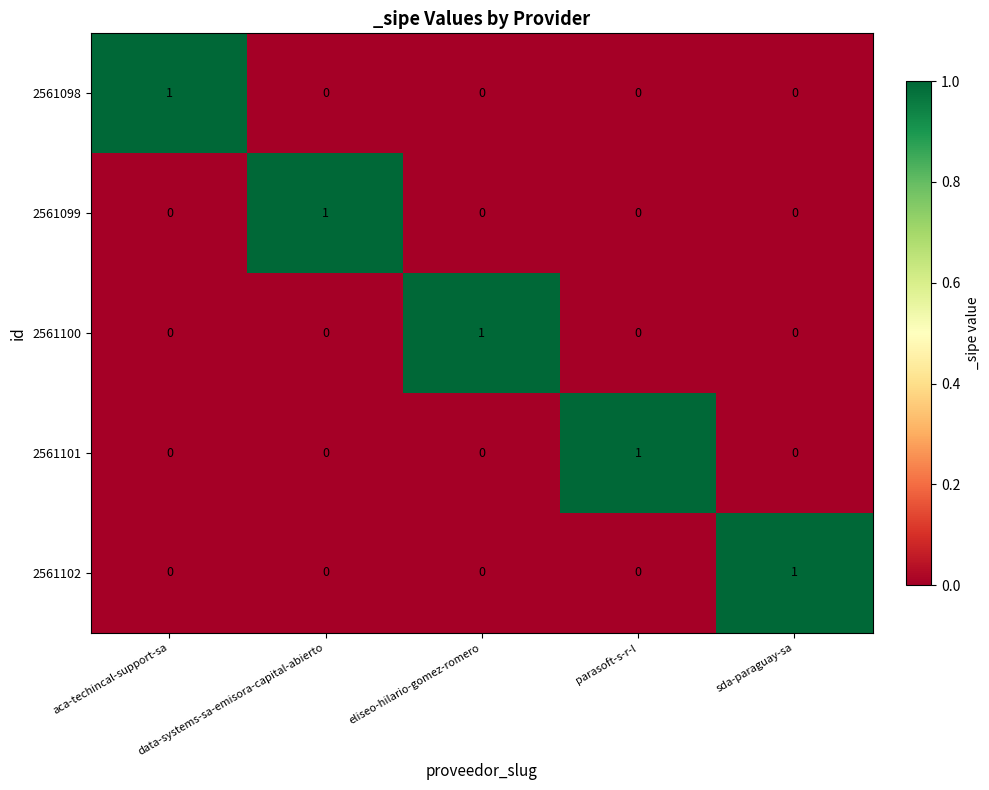

Count the 2561099 values in the range 0 to 1.

5